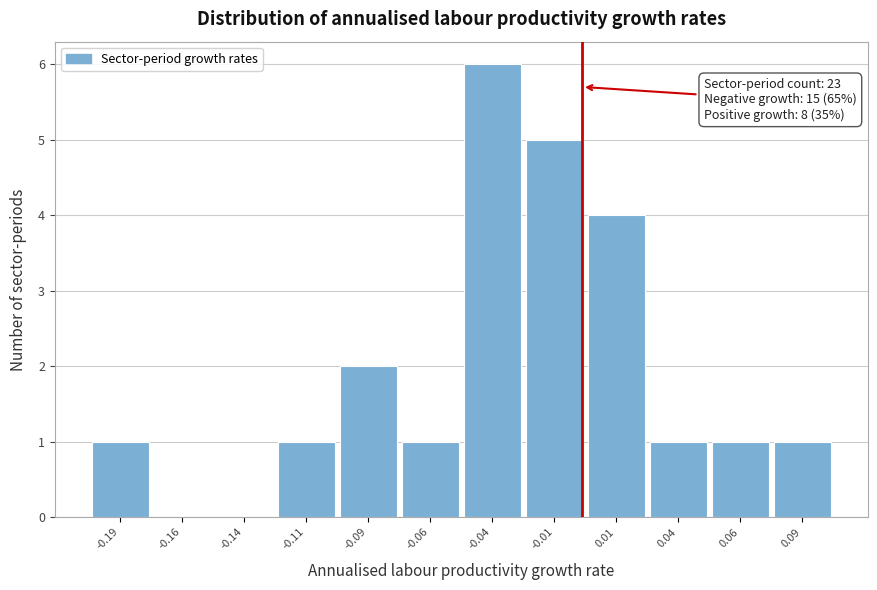

Reading left to right, list all the values displayed in this chart.

-0.19=1	-0.16=0	-0.14=0	-0.11=1	-0.09=2	-0.06=1	-0.04=6	-0.01=5	0.01=4	0.04=1	0.06=1	0.09=1